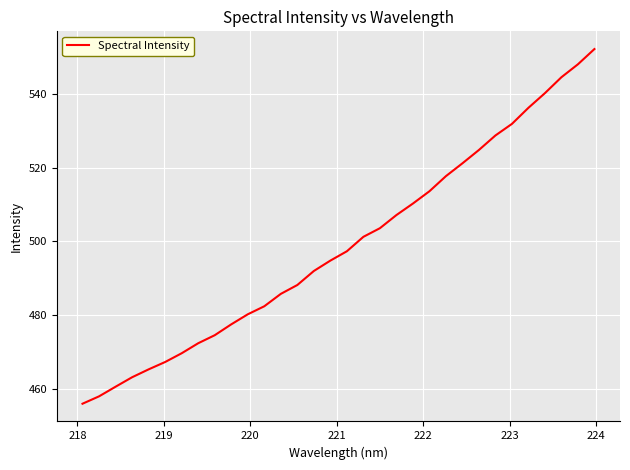

What is the difference between the maximum and minimum values?

96.1